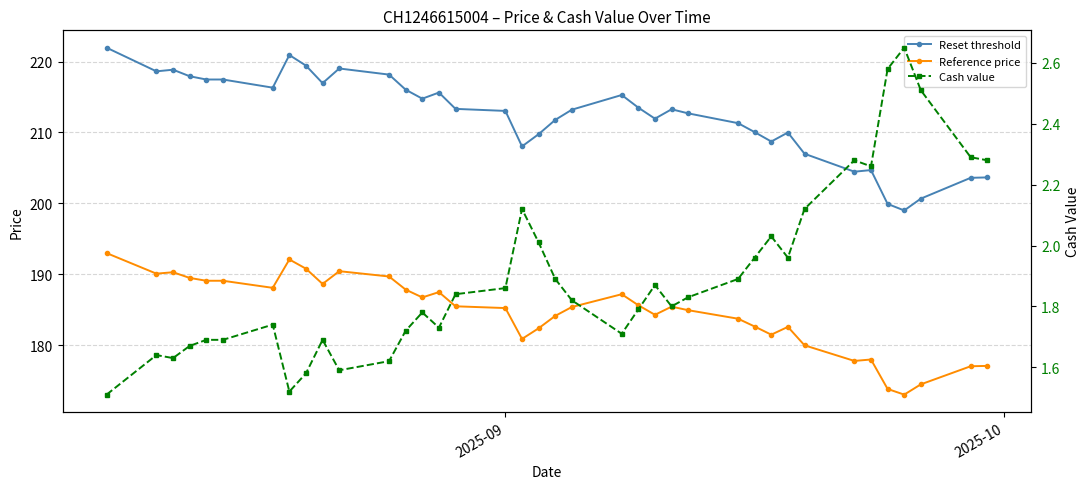

How many data points does each series have?

38